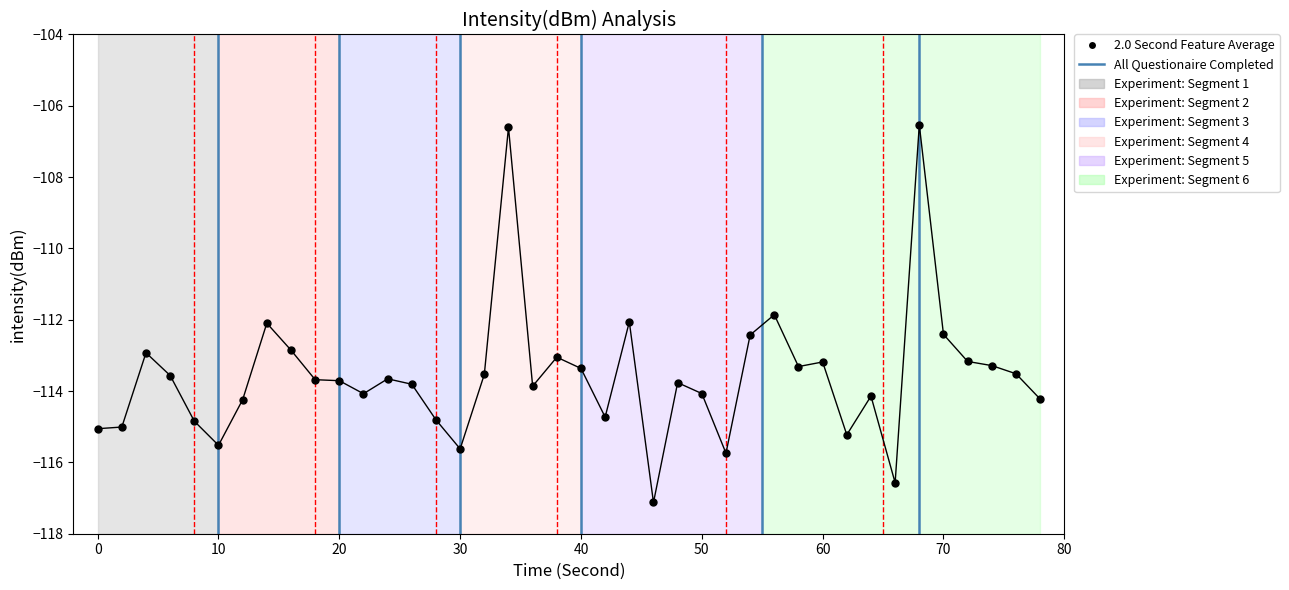

What is the difference between the maximum and minimum values?

10.6